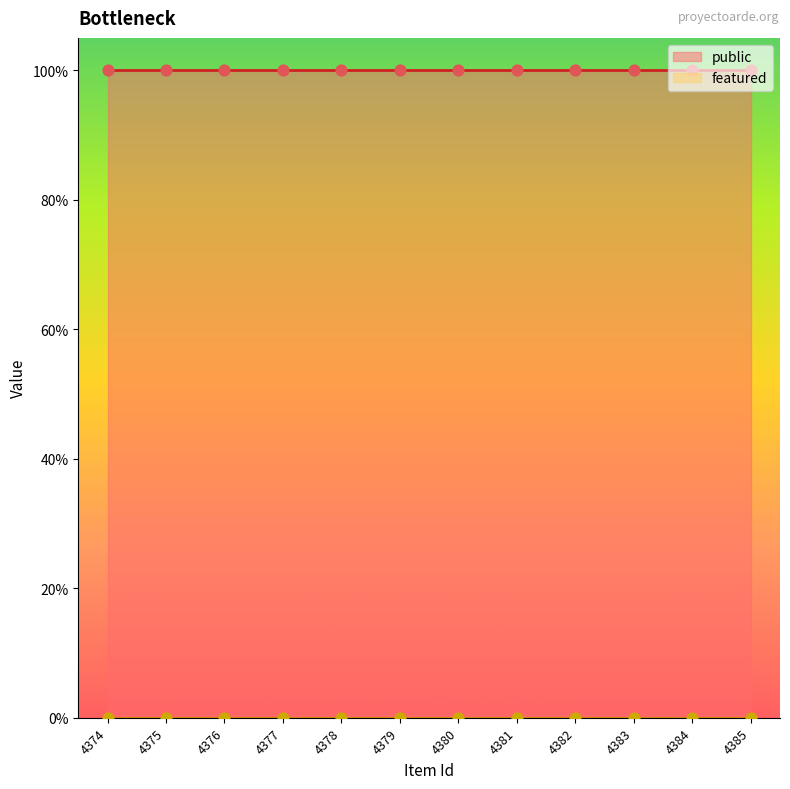

Which series has the largest total across all categories?

public